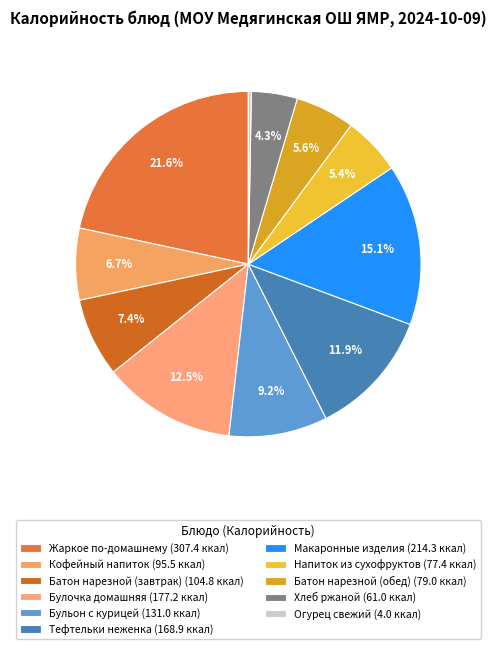

Is there any slice that represents more than half of the pie?

No